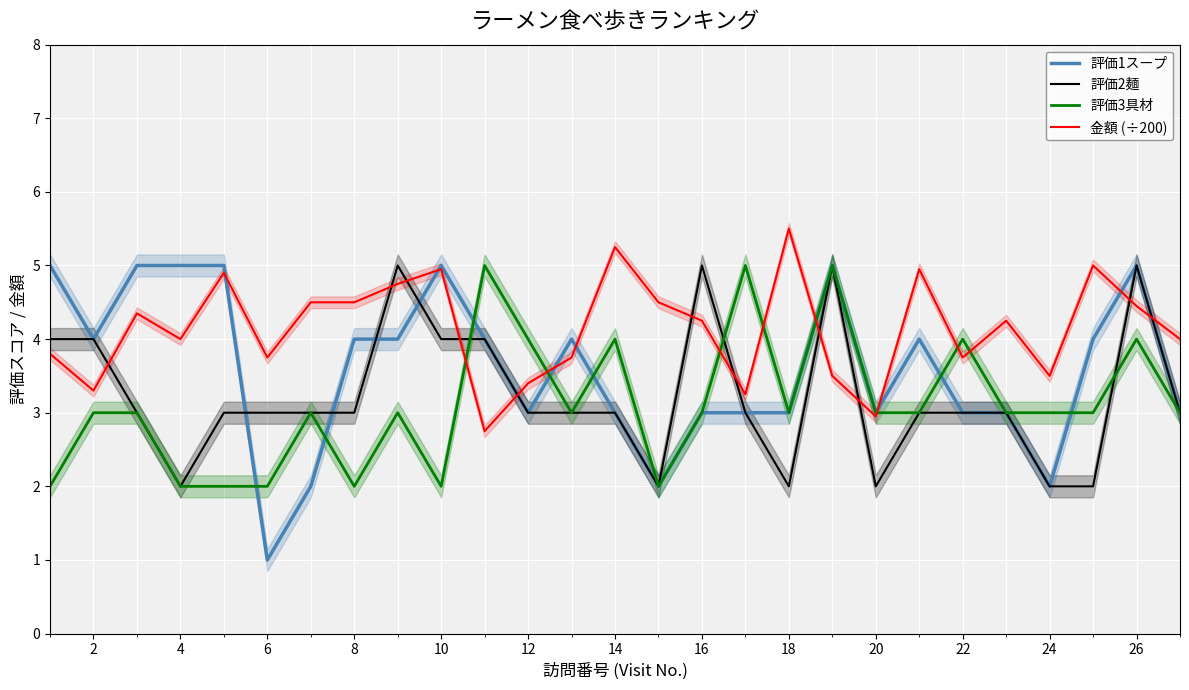

What is the highest value of the 金額 (÷200) series?

5.5